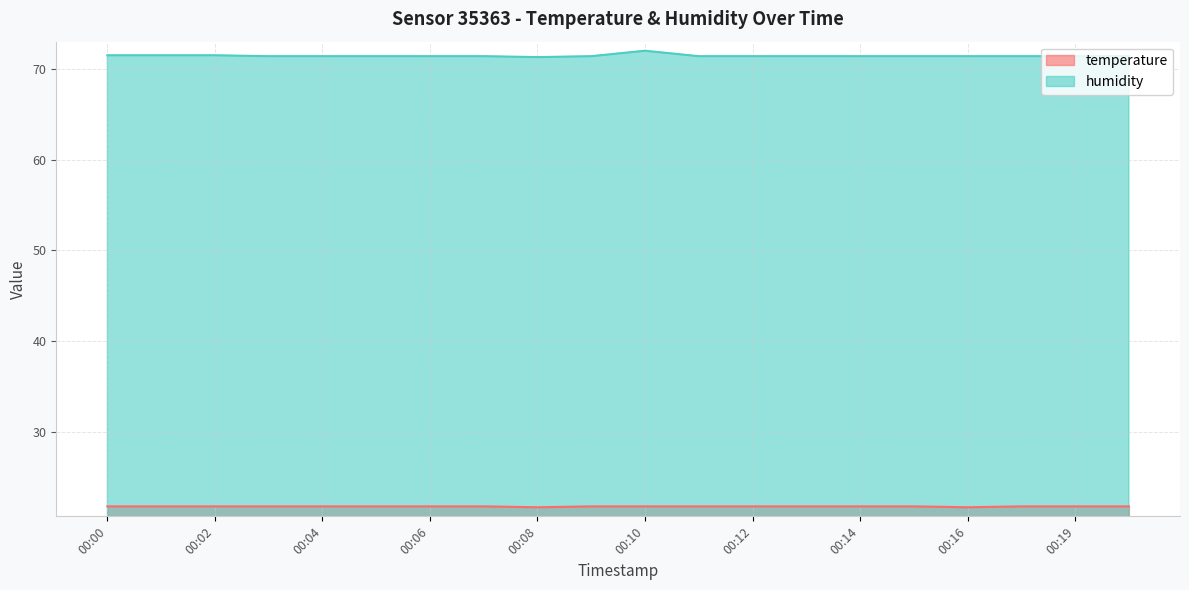

List the labels in order of temperature value, largest first.

00:00, 00:01, 00:02, 00:03, 00:04, 00:05, 00:06, 00:07, 00:09, 00:10, 00:11, 00:12, 00:13, 00:14, 00:15, 00:18, 00:19, 00:20, 00:08, 00:16